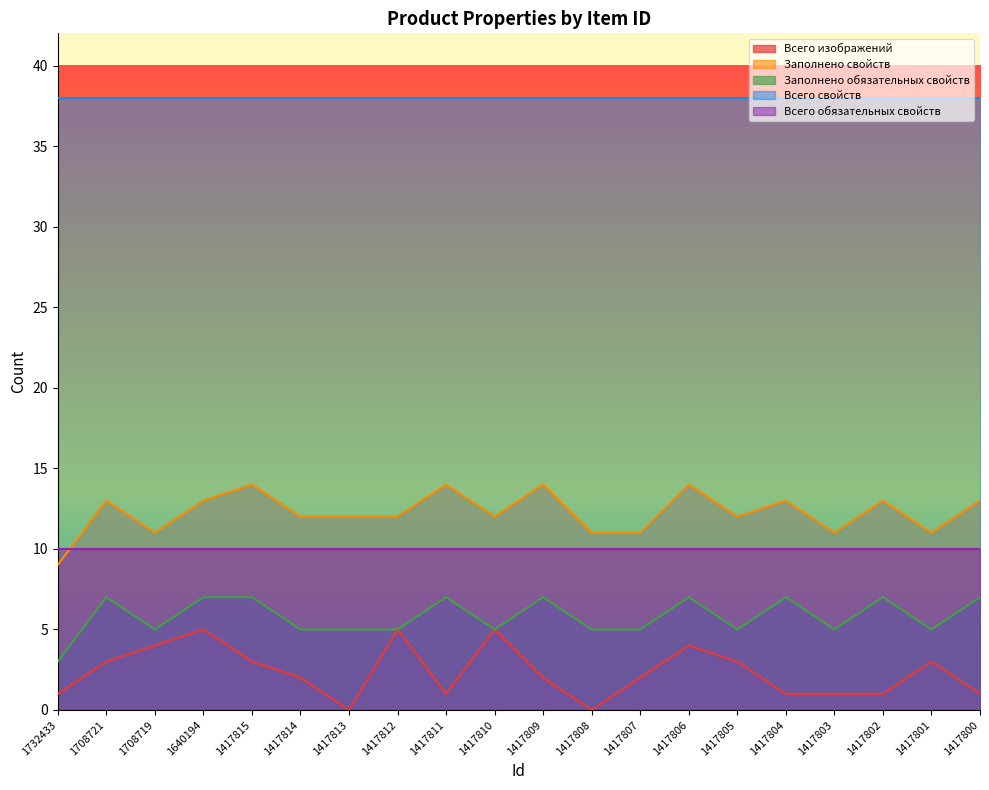

Between 1732433 and 1417809, which series saw the biggest shift?

Заполнено свойств